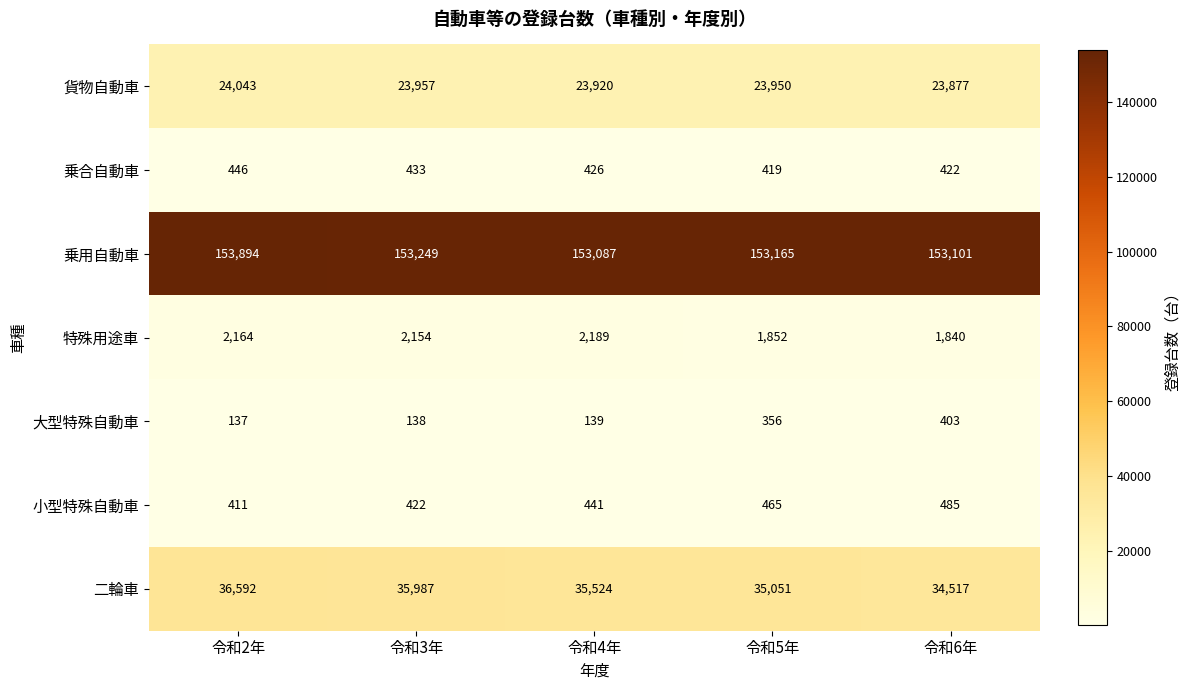

True or false: 小型特殊自動車 has a value of 441 at 令和4年.

True